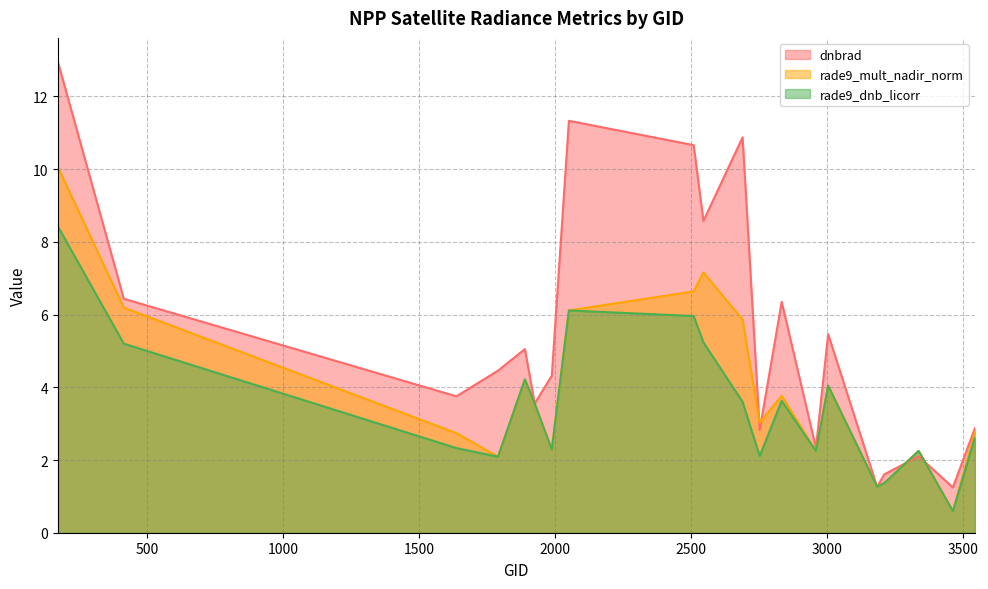

At which category does the chart reach its peak across all series?

170